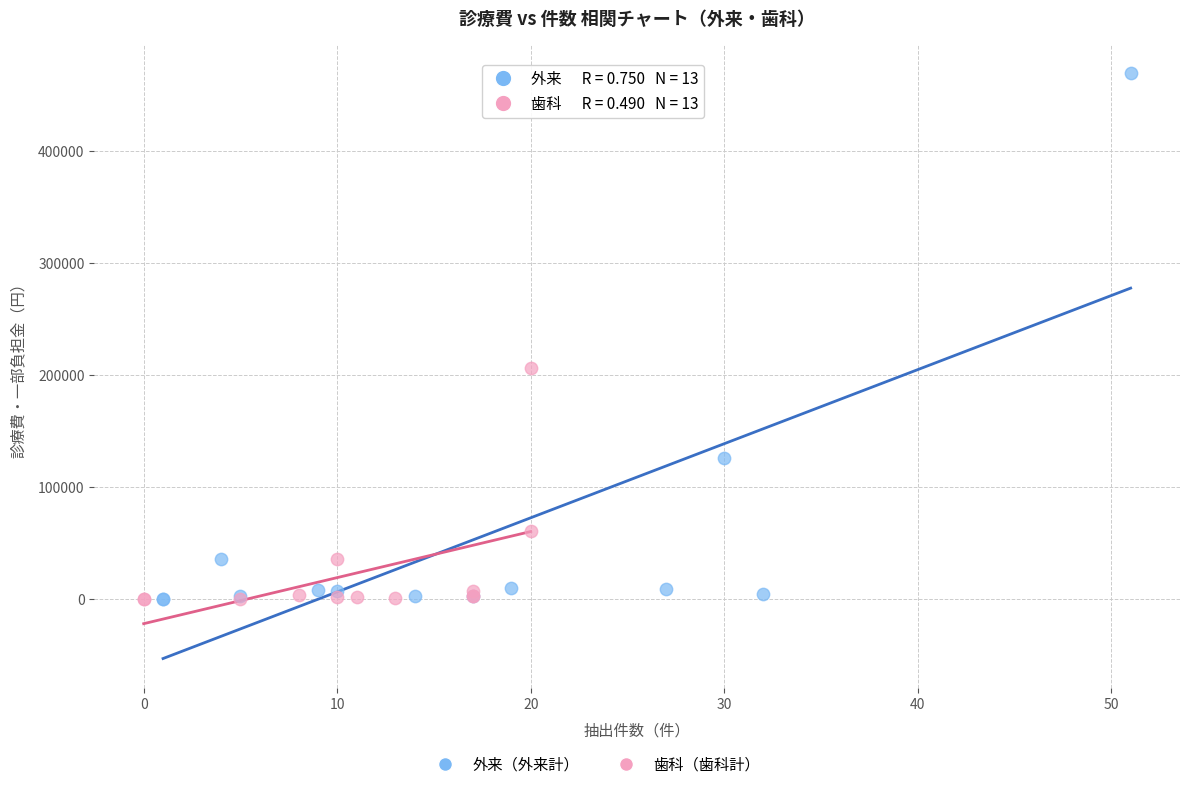

Which series has the largest Y range (max minus min)?

外来（外来計）